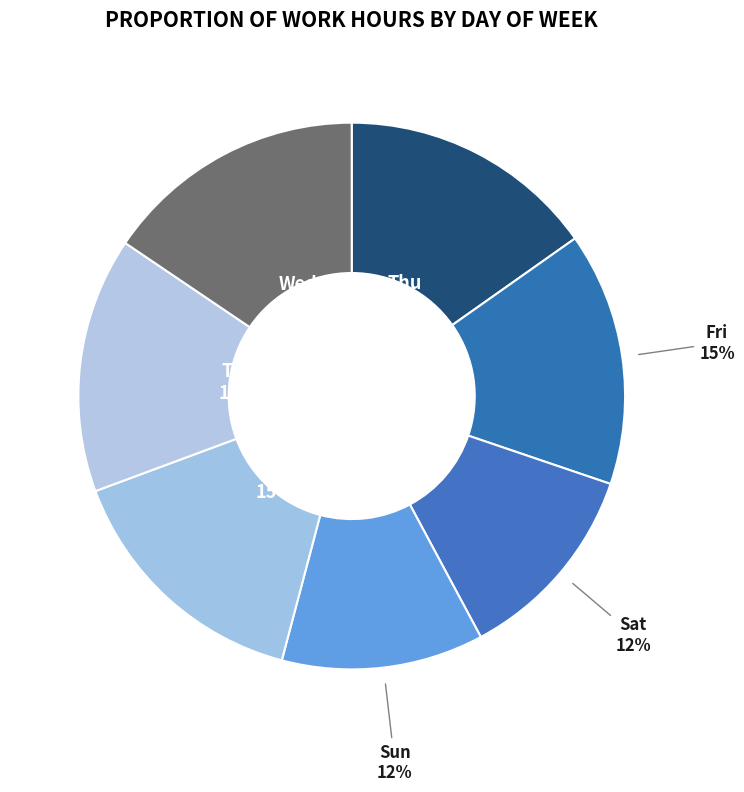

Does any single category account for the majority?

No